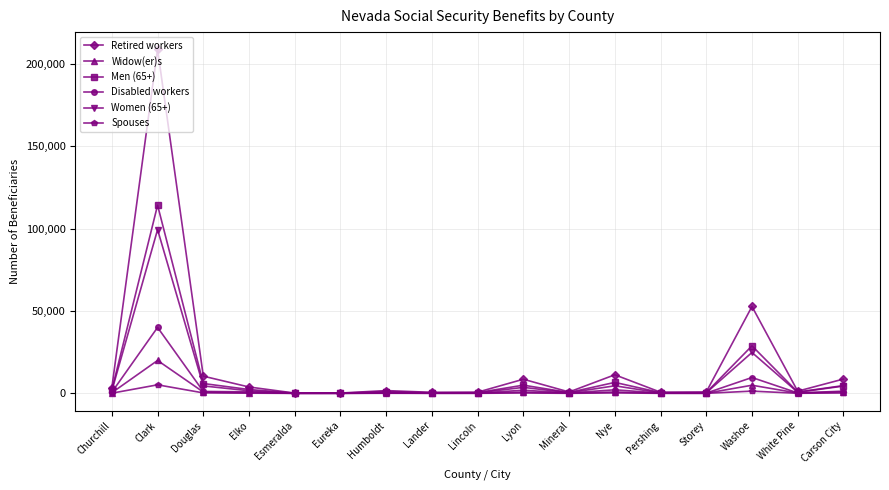

Where is Widow(er)s nearest to the value 9995?

Washoe